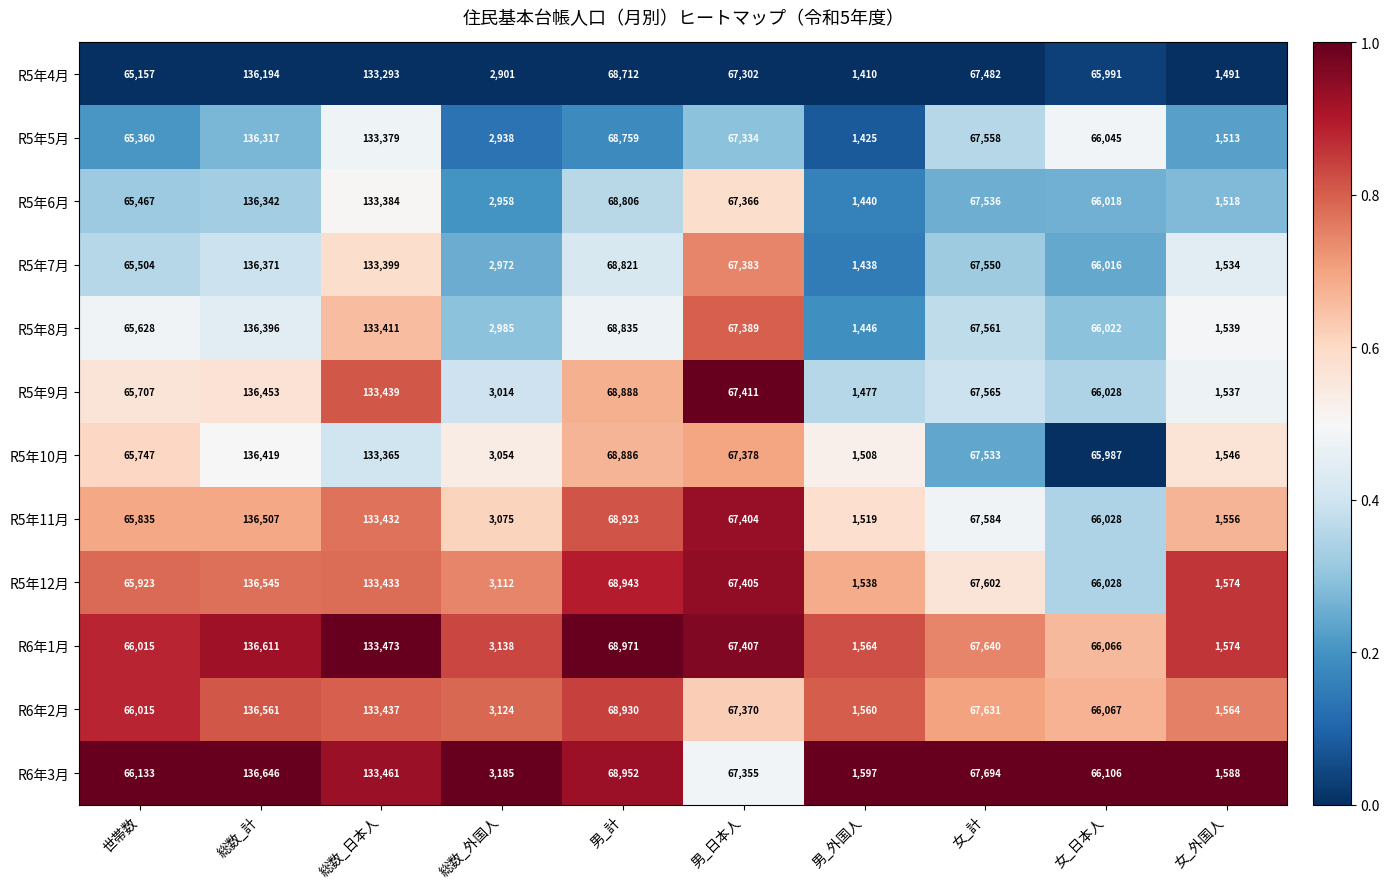

At which category is the sum across all series the highest?

総数_計